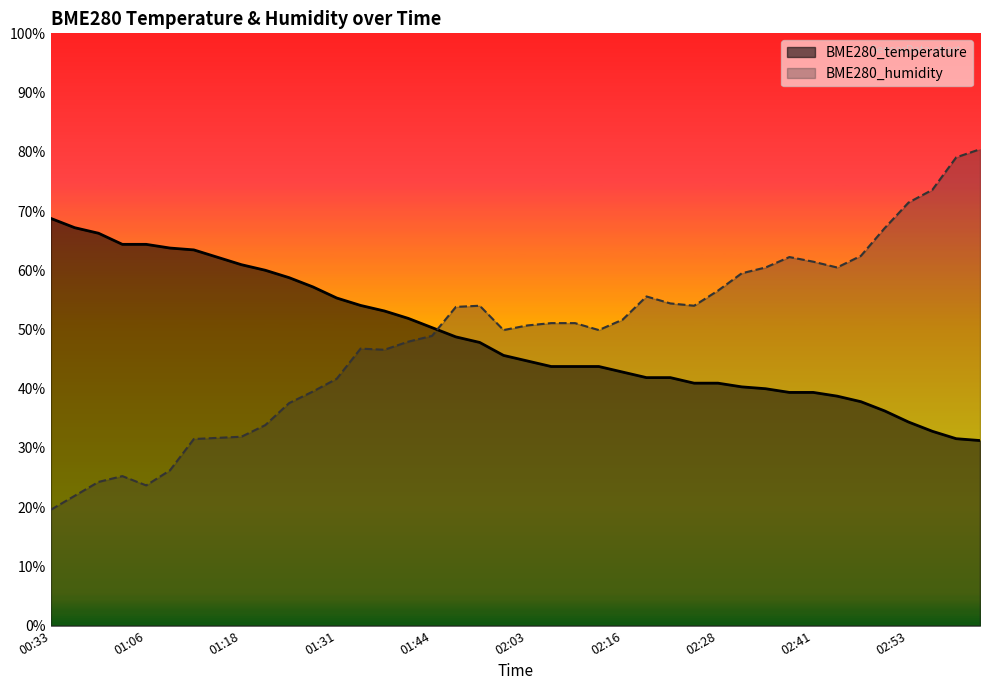

True or false: BME280_temperature has more than 0 points higher than both neighbors.

False